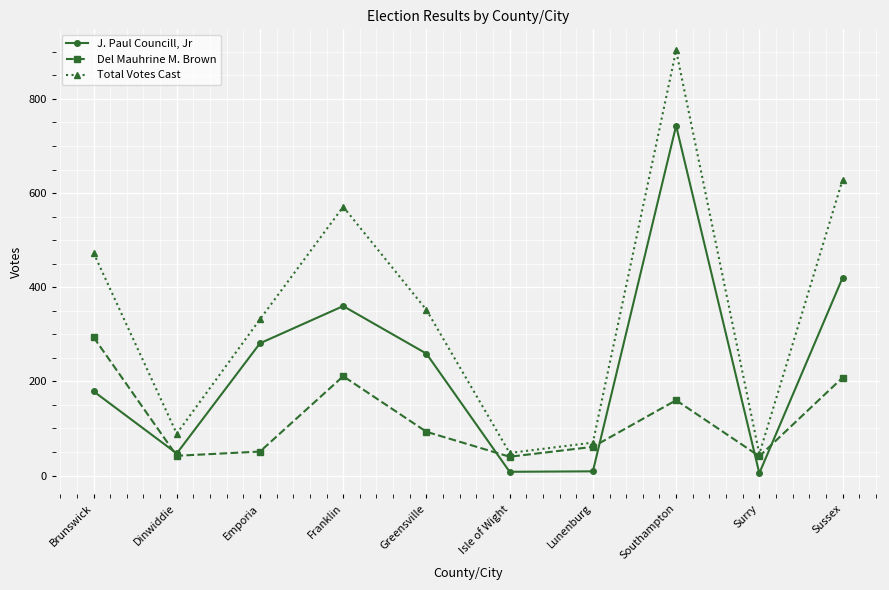

At how many categories does at least one series exceed 740?

1